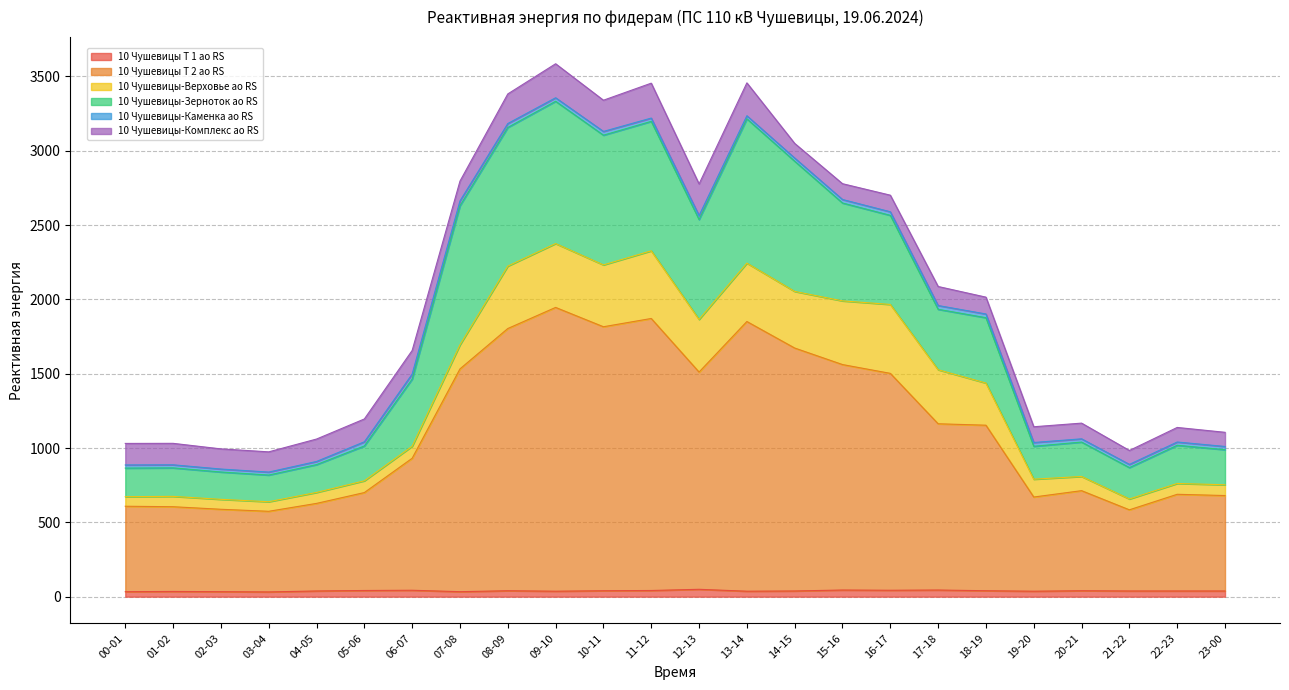

Which has a higher value, 00-01 or 10-11?

10-11